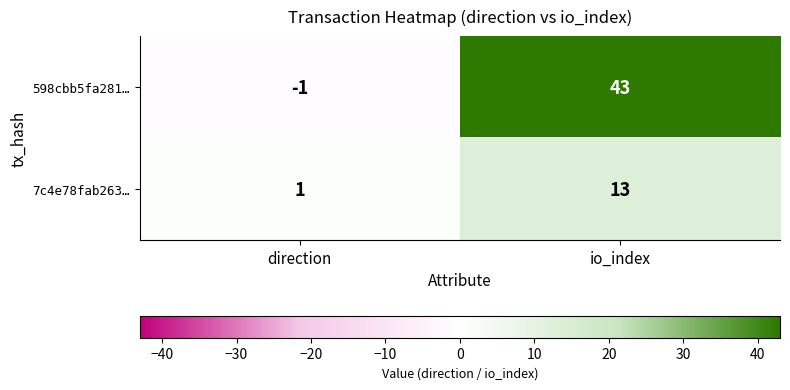

What value does the 598cbb5fa281… series have at io_index?

43